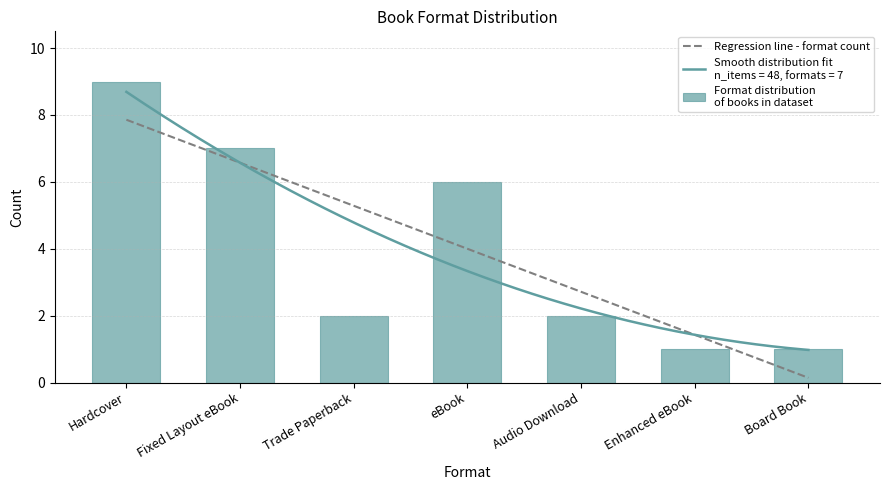

Between Fixed Layout eBook and Enhanced eBook, which is larger?

Fixed Layout eBook